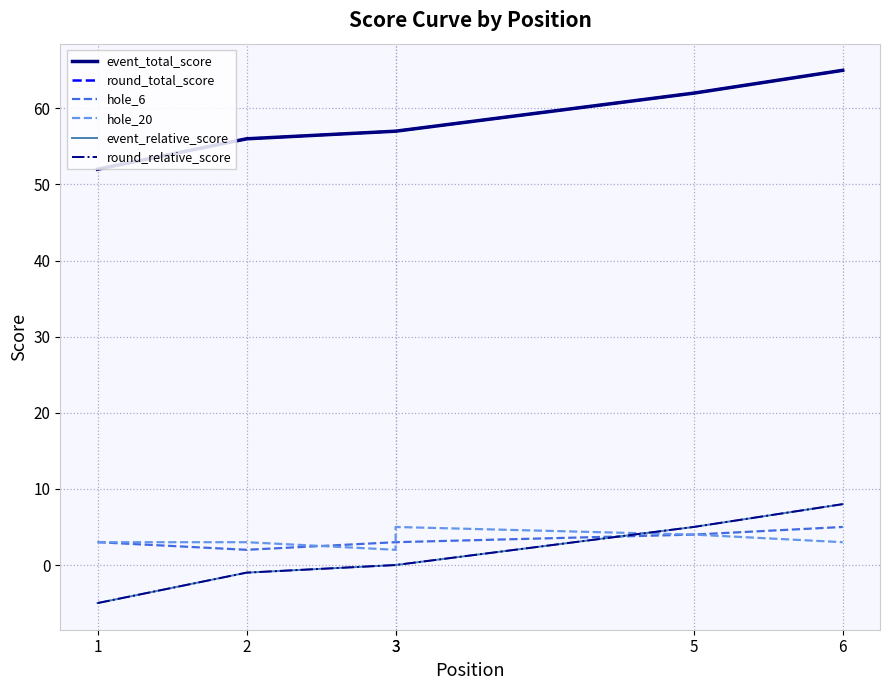

What is the value of the round_relative_score point at the 1st from the left?

-5